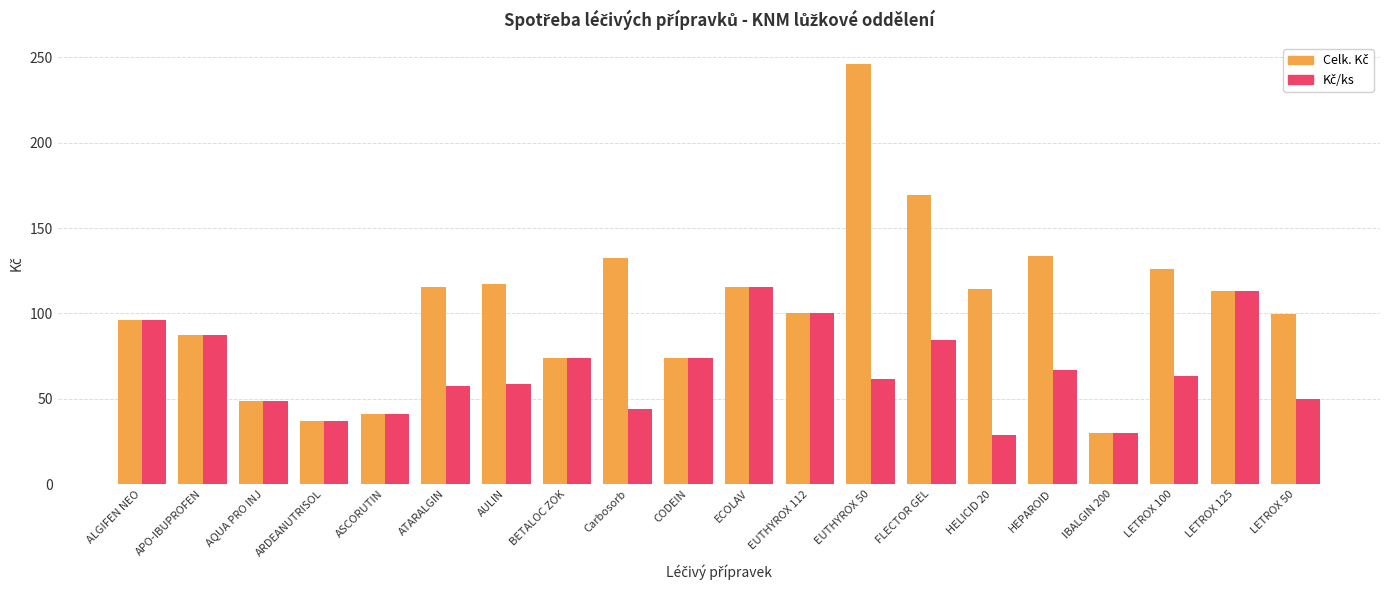

What is the total value across all series at IBALGIN 200?

59.8